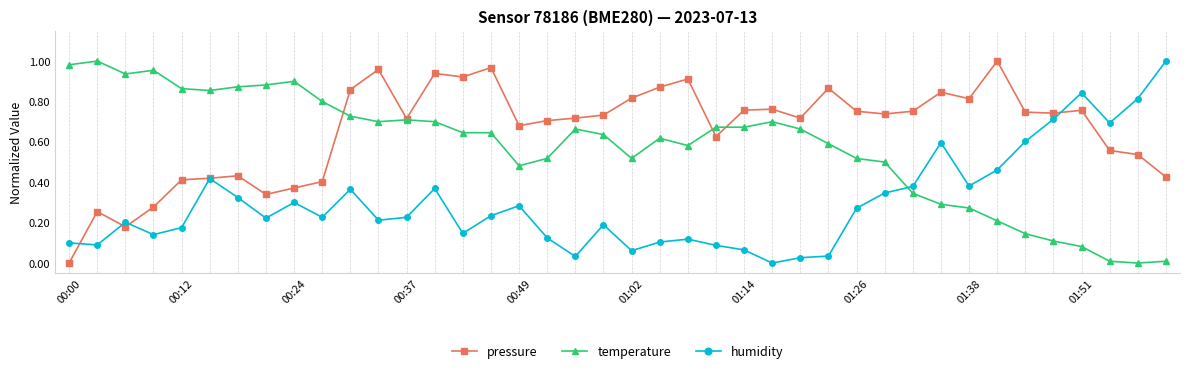

Which series ends up on top after the final intersection of humidity and temperature?

humidity